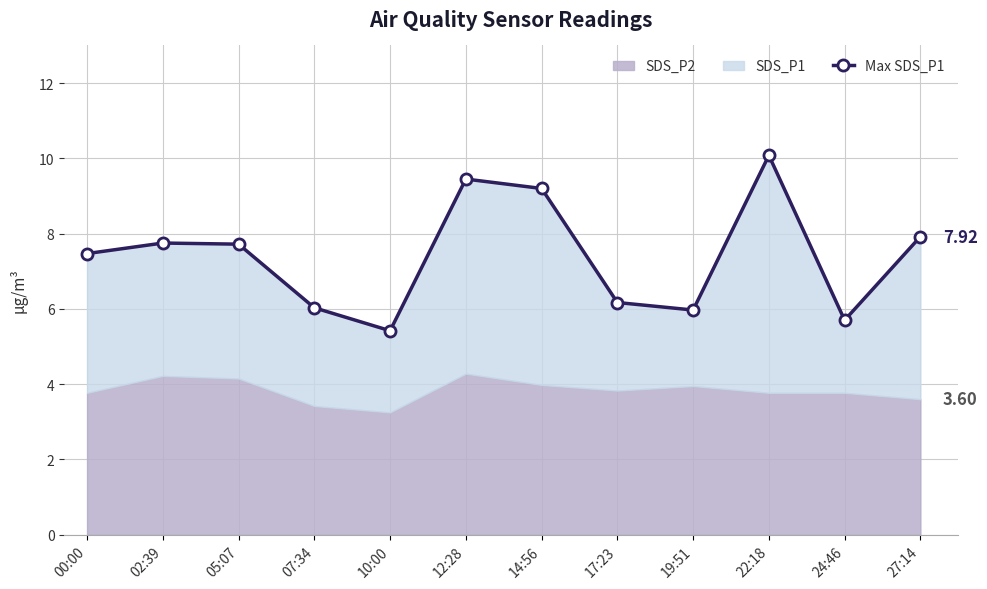

The value at 17:23 is 1.5. True or false?

False